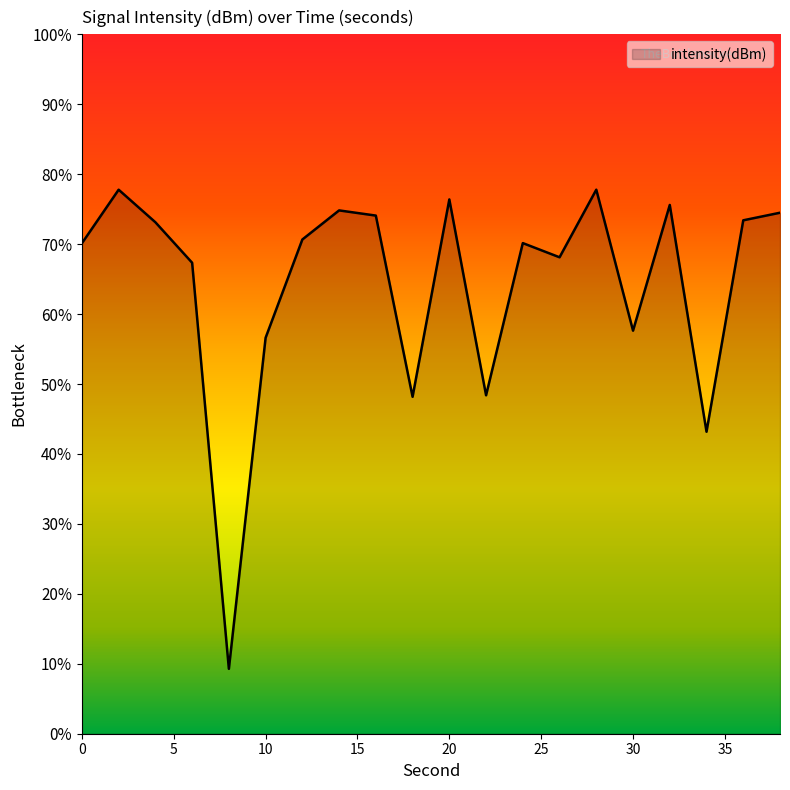

Reading left to right, transcribe all the data shown in this chart.

-128.4	-125.0	-127.1	-129.7	-155.8	-134.5	-128.2	-126.3	-126.7	-138.3	-125.6	-138.2	-128.4	-129.3	-125.0	-134.1	-126.0	-140.6	-127.0	-126.5